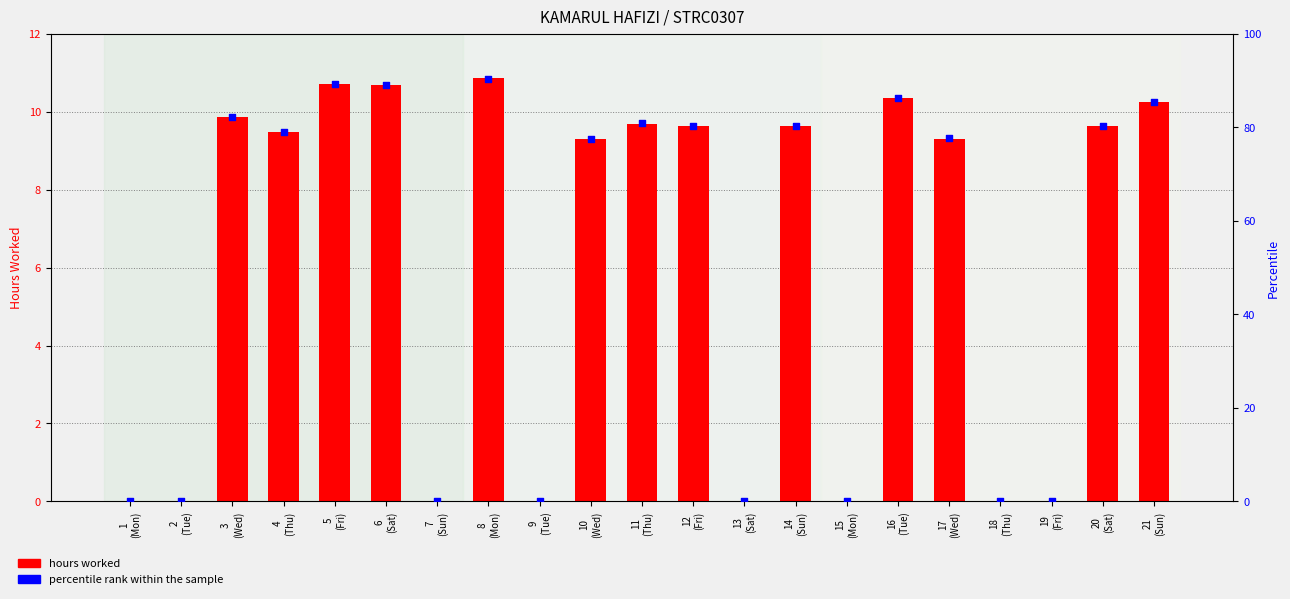

What are all the series names shown in the legend?

hours worked, percentile rank within the sample